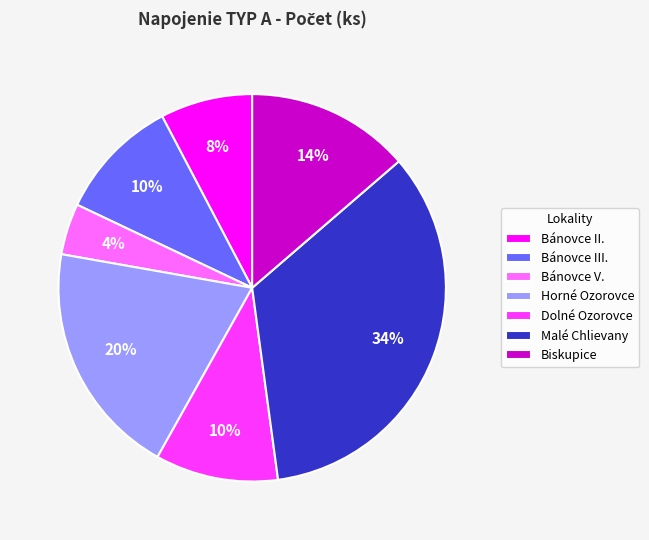

How many slices are in this pie chart?

7